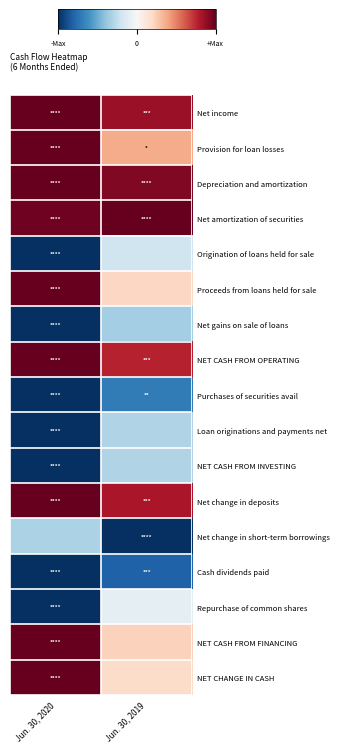

Reading left to right, transcribe all the data shown in this chart.

Net income: Jun. 30, 2020=1.0	Jun. 30, 2019=0.9
Provision for loan losses: Jun. 30, 2020=1.0	Jun. 30, 2019=0.4
Depreciation and amortization: Jun. 30, 2020=1.0	Jun. 30, 2019=0.9
Net amortization of securities: Jun. 30, 2020=1.0	Jun. 30, 2019=1.0
Origination of loans held for sale: Jun. 30, 2020=-1.0	Jun. 30, 2019=-0.2
Proceeds from loans held for sale: Jun. 30, 2020=1.0	Jun. 30, 2019=0.2
Net gains on sale of loans: Jun. 30, 2020=-1.0	Jun. 30, 2019=-0.3
NET CASH FROM OPERATING: Jun. 30, 2020=1.0	Jun. 30, 2019=0.8
Purchases of securities avail: Jun. 30, 2020=-1.0	Jun. 30, 2019=-0.7
Loan originations and payments net: Jun. 30, 2020=-1.0	Jun. 30, 2019=-0.3
NET CASH FROM INVESTING: Jun. 30, 2020=-1.0	Jun. 30, 2019=-0.3
Net change in deposits: Jun. 30, 2020=1.0	Jun. 30, 2019=0.8
Net change in short-term borrowings: Jun. 30, 2020=-0.3	Jun. 30, 2019=-1.0
Cash dividends paid: Jun. 30, 2020=-1.0	Jun. 30, 2019=-0.8
Repurchase of common shares: Jun. 30, 2020=-1.0	Jun. 30, 2019=-0.1
NET CASH FROM FINANCING: Jun. 30, 2020=1.0	Jun. 30, 2019=0.2
NET CHANGE IN CASH: Jun. 30, 2020=1.0	Jun. 30, 2019=0.2